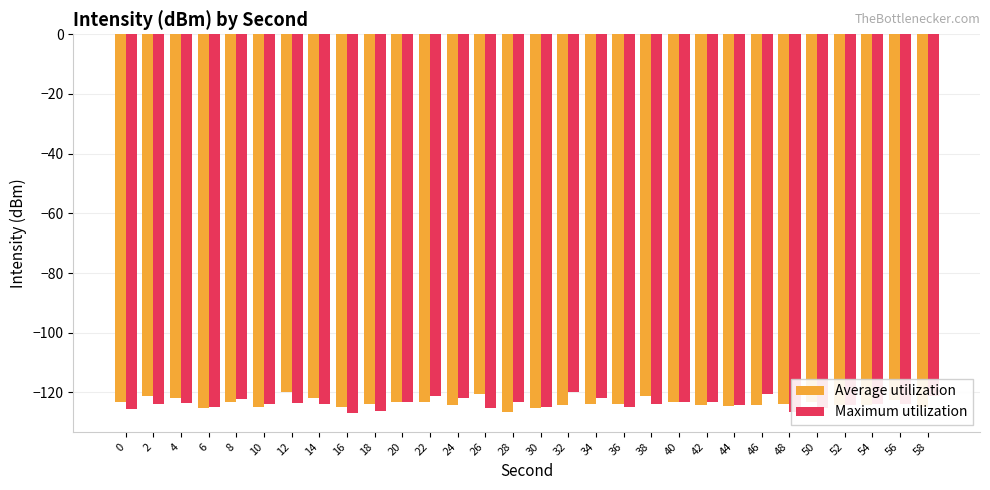

Is it true that Maximum utilization equals -195.2 at 44?

False